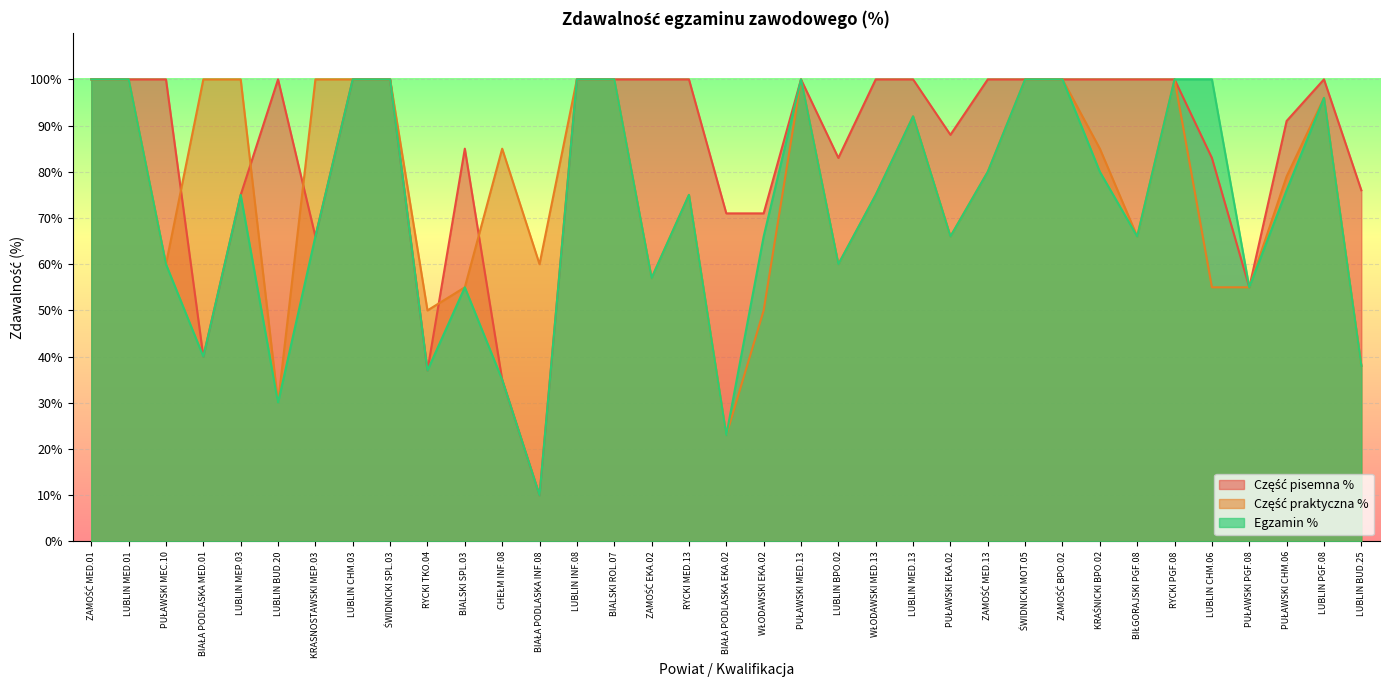

At which category is the sum across all series the highest?

ZAMOŚĆ MED.01